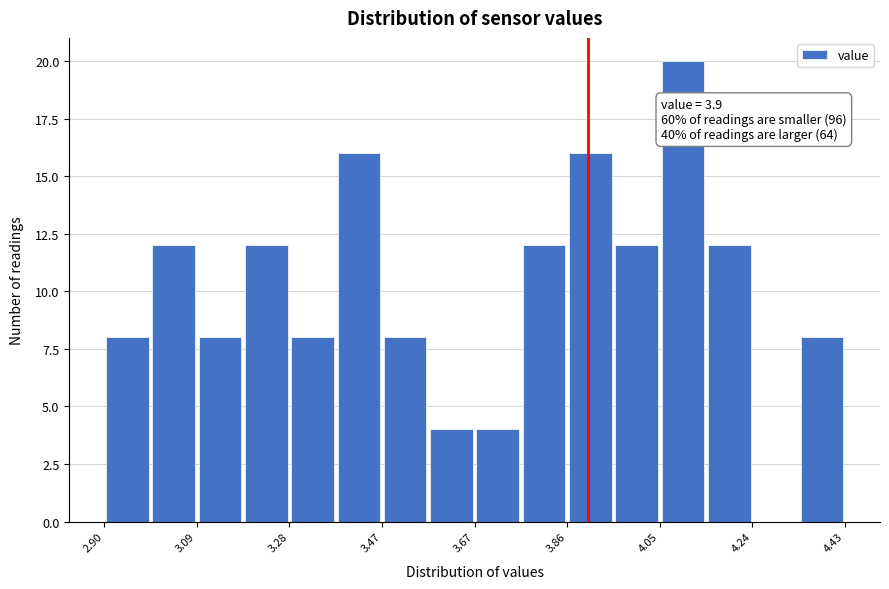

Which range on the x-axis has the tallest bar?

4.04 to 4.14